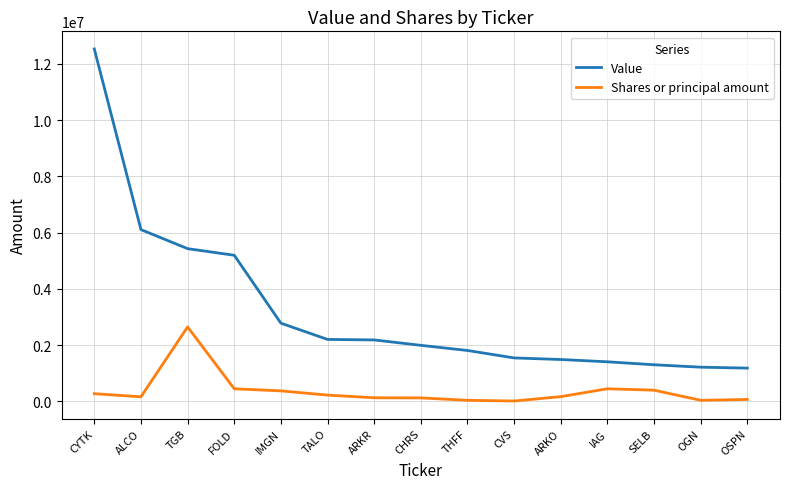

The value of Value at THFF is 2473009. True or false?

False